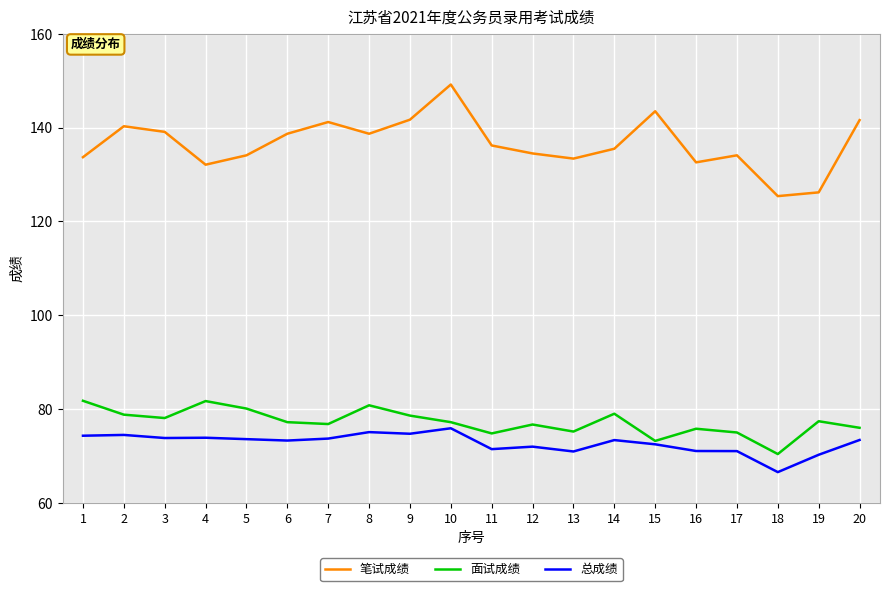

True or false: 面试成绩 and 笔试成绩 intersect in this chart.

False